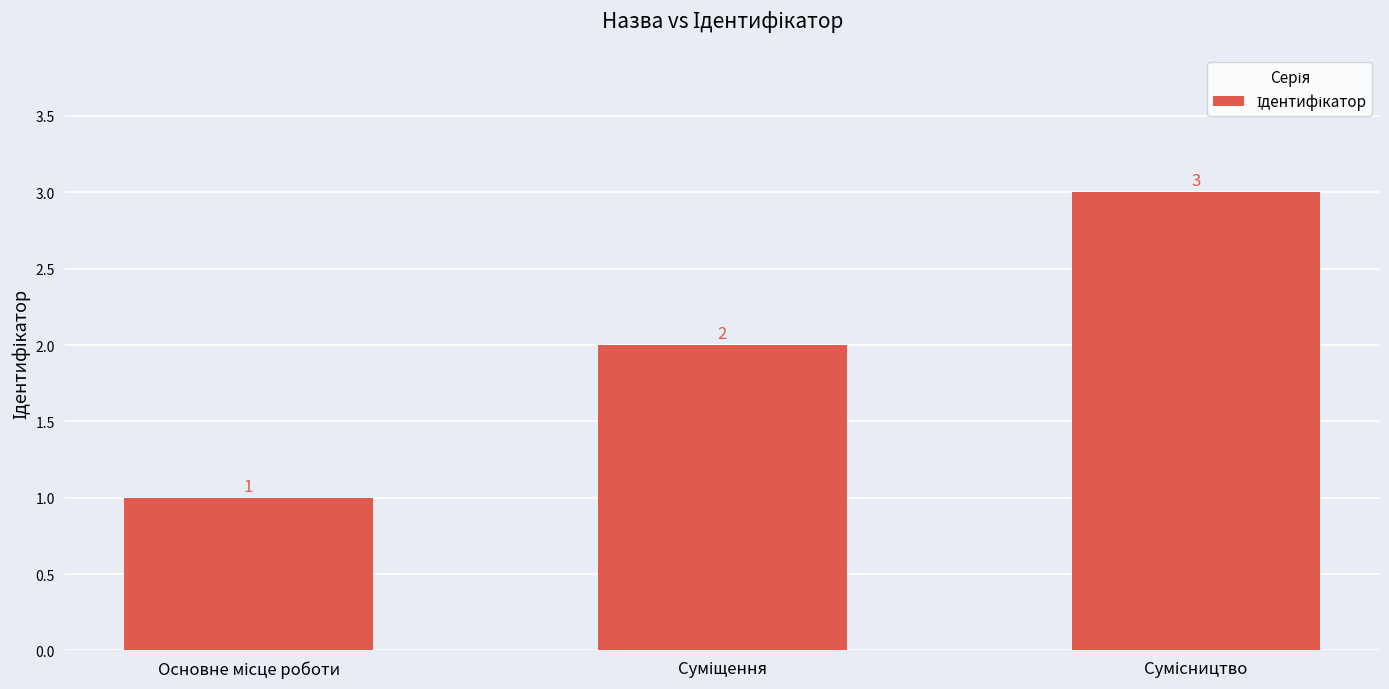

What is the value of the 3rd bar from the left?

3